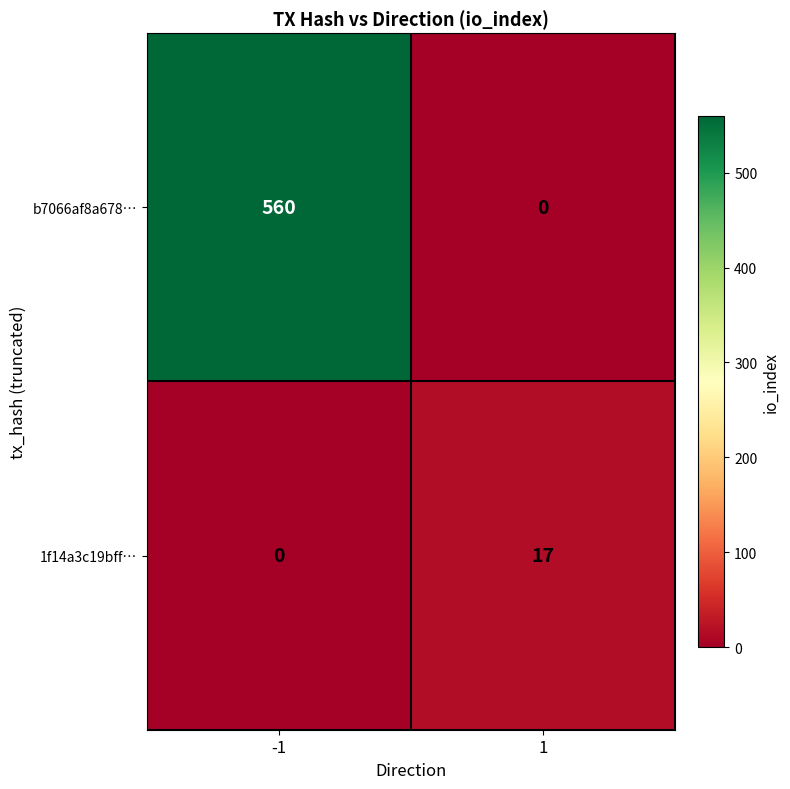

At which category is the sum across all series the highest?

-1